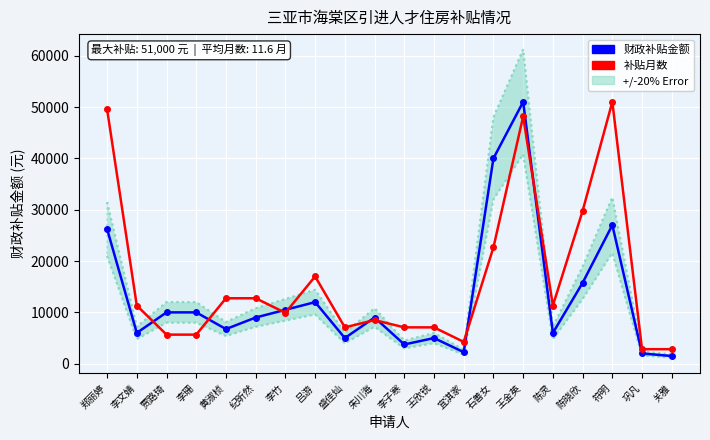

Reading right to left, transcribe all the data shown in this chart.

财政补贴金额: 1500.0	2000.0	27000.0	15750.0	6000.0	51000.0	40000.0	2250.0	5000.0	3750.0	9000.0	5000.0	12000.0	10500.0	9000.0	6750.0	10000.0	10000.0	6000.0	26250.0
补贴月数 (缩放): 2833.3	2833.3	51000.0	29750.0	11333.3	48166.7	22666.7	4250.0	7083.3	7083.3	8500.0	7083.3	17000.0	9916.7	12750.0	12750.0	5666.7	5666.7	11333.3	49583.3